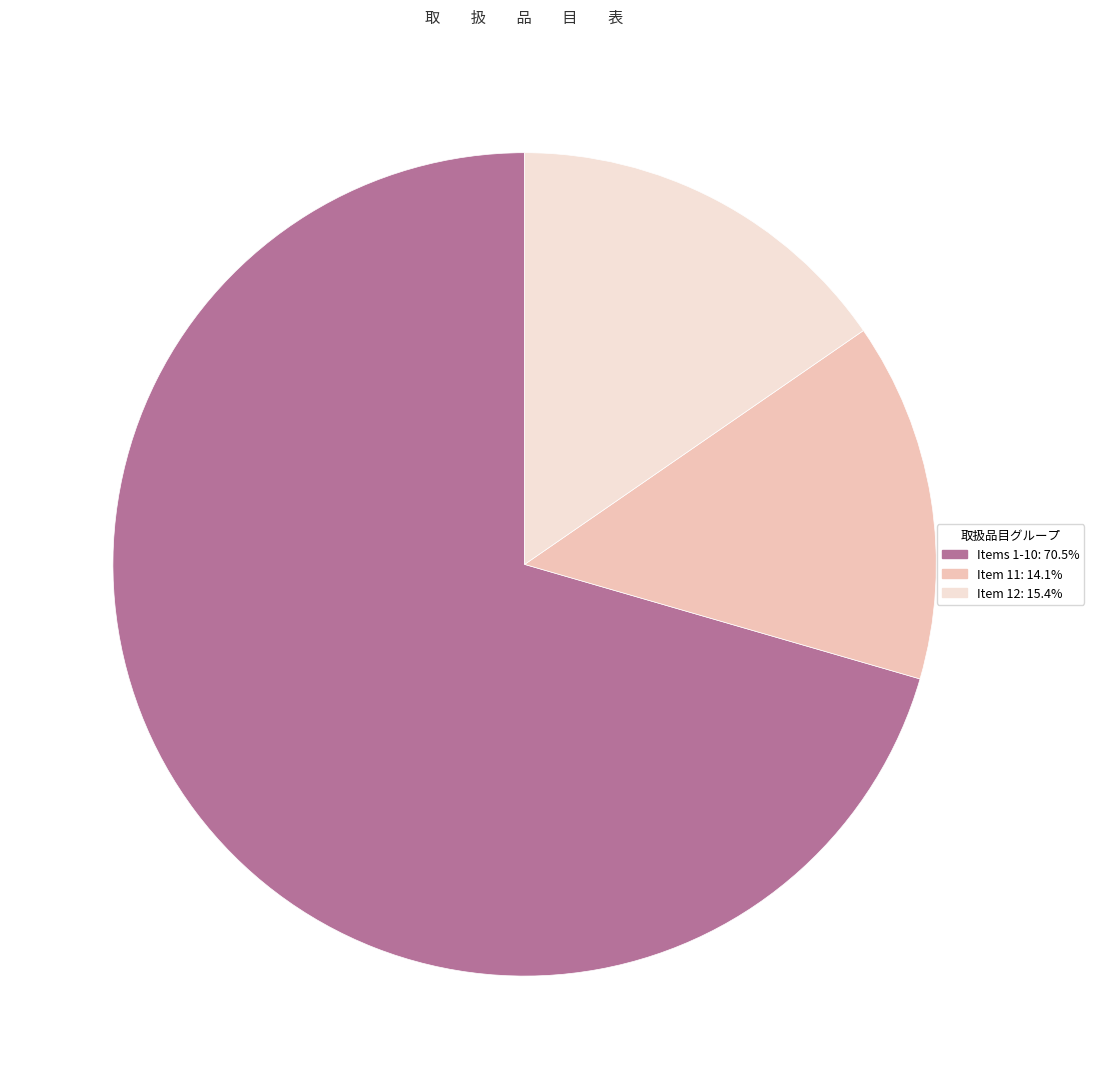

Approximately how many times larger is the value at Items 1-10: 70.5% compared to Item 12: 15.4%?

4.6